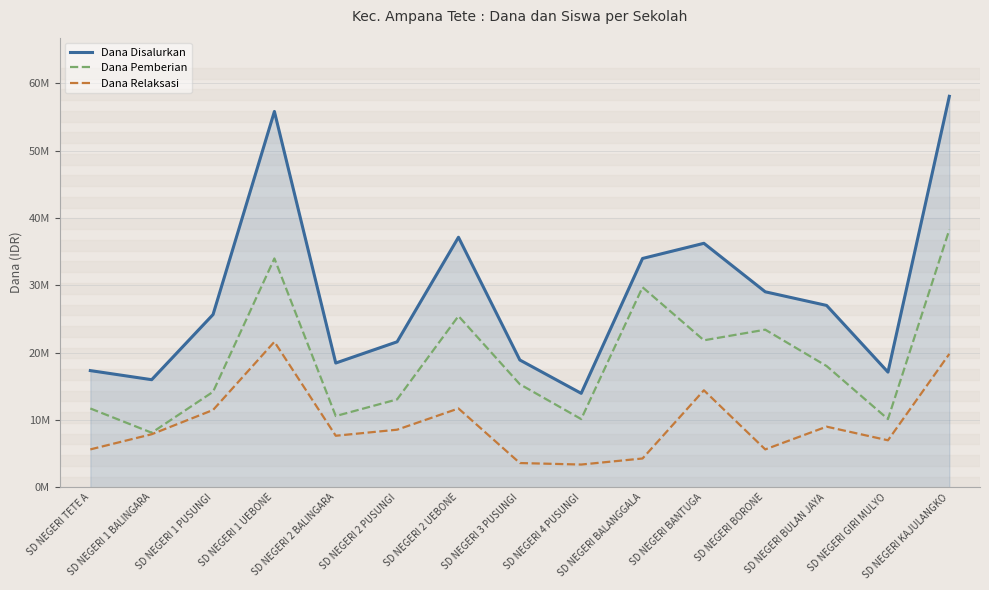

Is this an area chart (filled region under the line)?

Yes